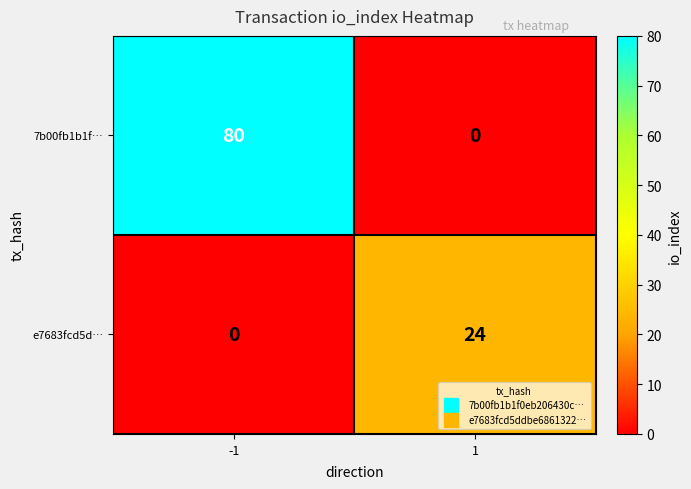

How many distinct data groups are displayed?

2